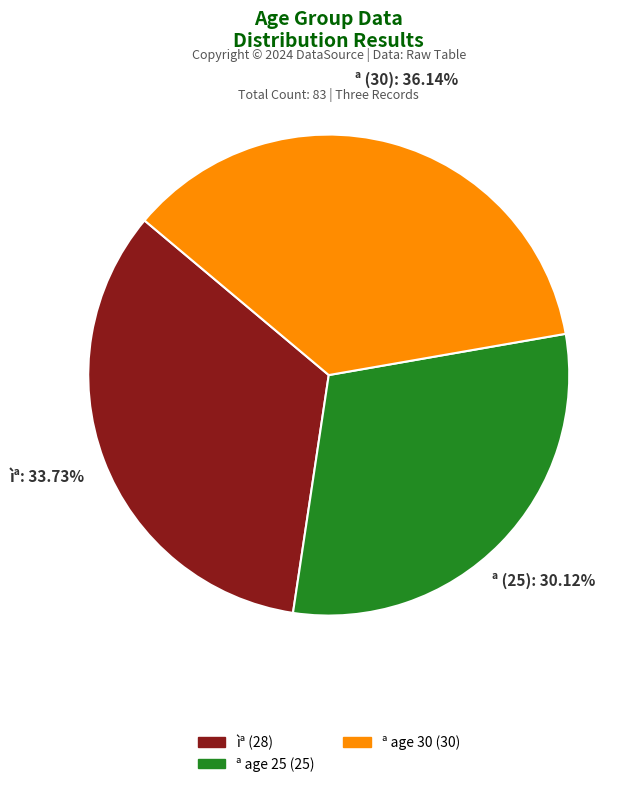

Does any single category account for the majority?

No